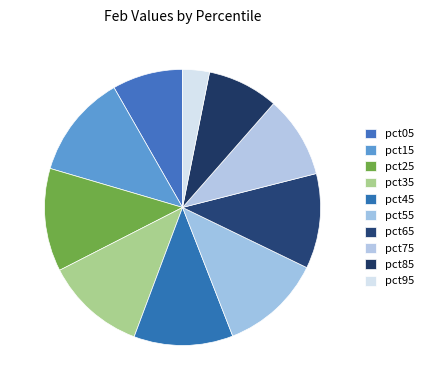

How many segments does this pie chart have?

10